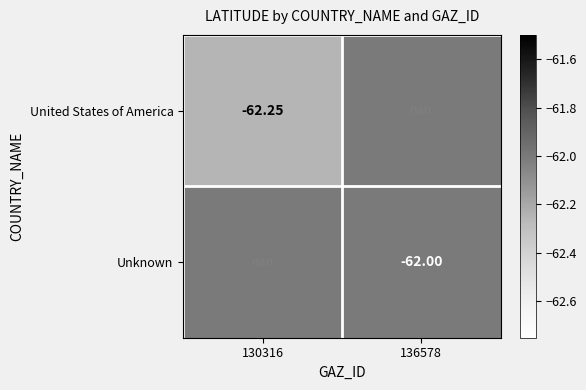

At 136578, list the series in order from largest to smallest.

United States of America, Unknown